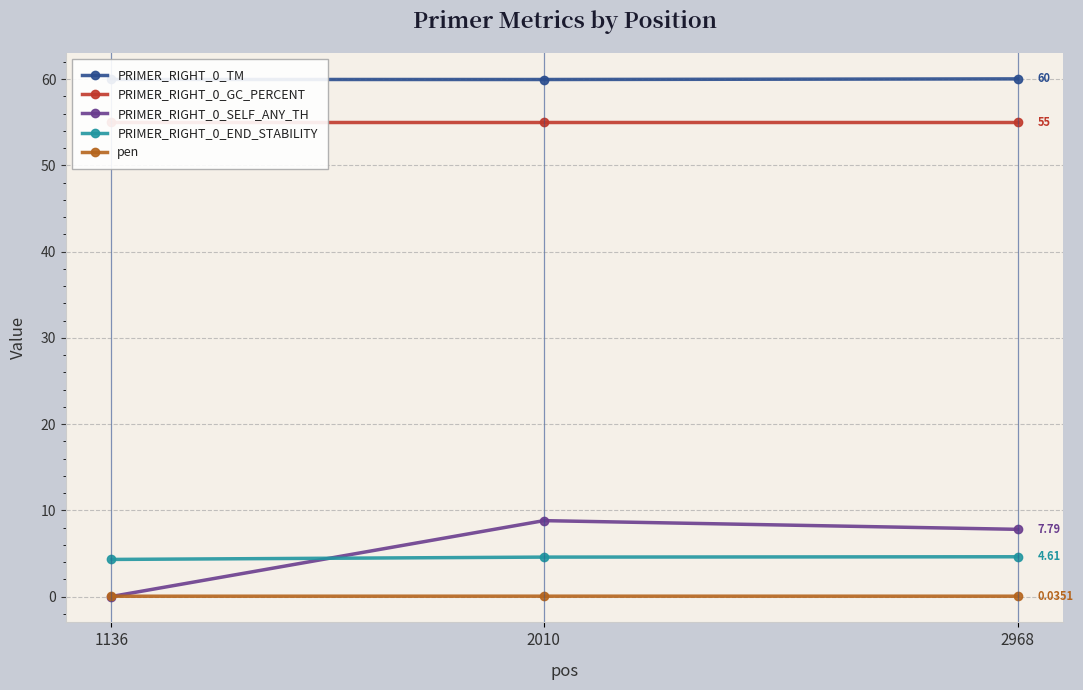

Reading right to left, extract all data points from this chart.

PRIMER_RIGHT_0_TM: 2968=60.0	2010=60.0	1136=60.0
PRIMER_RIGHT_0_GC_PERCENT: 2968=55.0	2010=55.0	1136=55.0
PRIMER_RIGHT_0_SELF_ANY_TH: 2968=7.8	2010=8.8	1136=0.0
PRIMER_RIGHT_0_END_STABILITY: 2968=4.6	2010=4.6	1136=4.3
pen: 2968=0.0	2010=0.0	1136=0.0